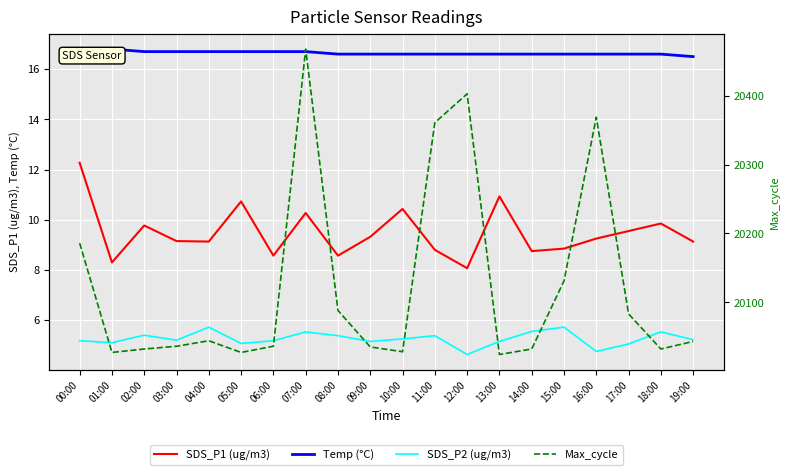

At which category does the chart reach its minimum across all series?

12:00